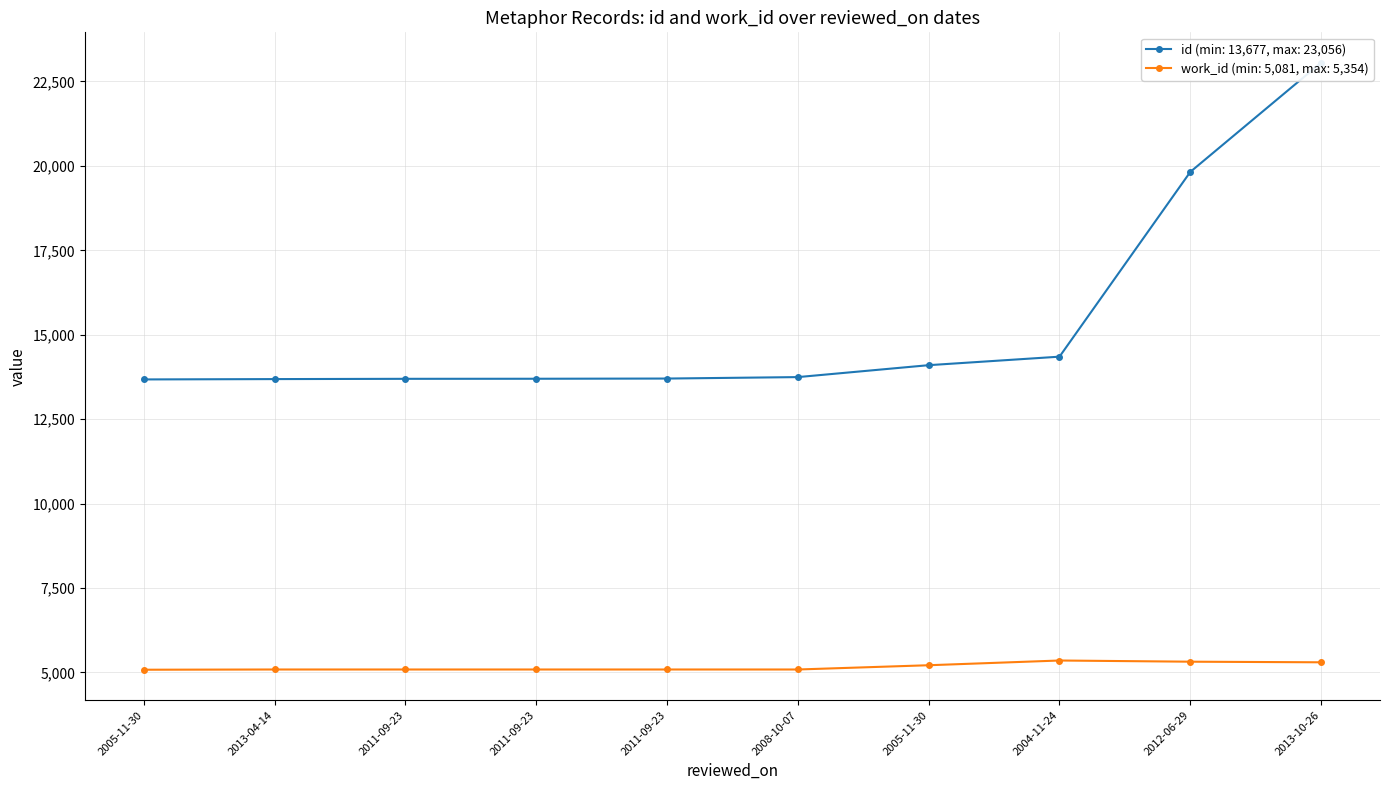

Reading left to right, what are all the values shown in this chart?

id: 2005-11-30=13677	2013-04-14=13687	2011-09-23=13695	2011-09-23=13697	2011-09-23=13703	2008-10-07=13746	2005-11-30=14099	2004-11-24=14351	2012-06-29=19822	2013-10-26=23056
work_id: 2005-11-30=5081	2013-04-14=5088	2011-09-23=5088	2011-09-23=5088	2011-09-23=5088	2008-10-07=5088	2005-11-30=5214	2004-11-24=5354	2012-06-29=5319	2013-10-26=5301